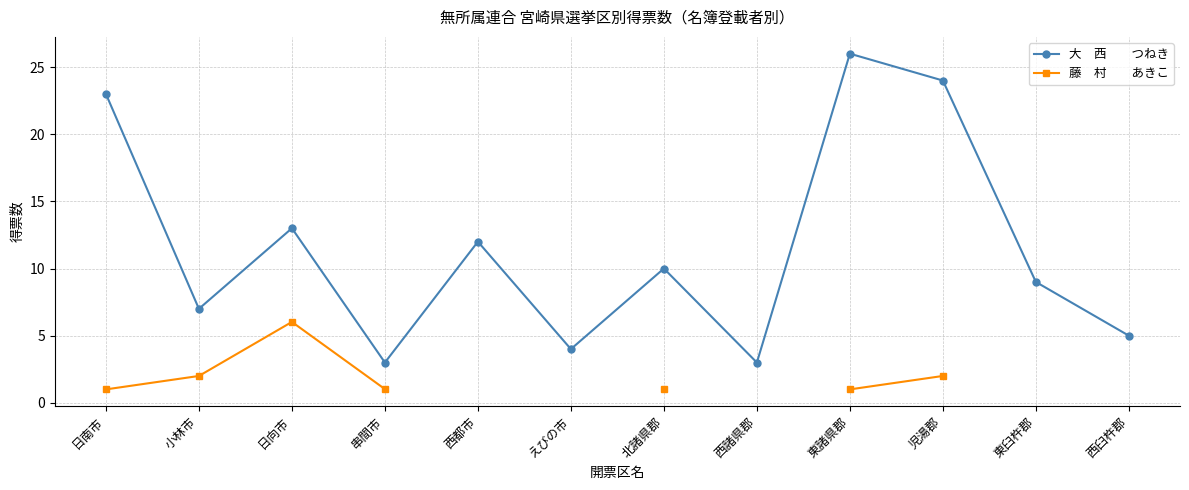

True or false: 藤　村　　あきこ has more than 0 points higher than both neighbors.

True